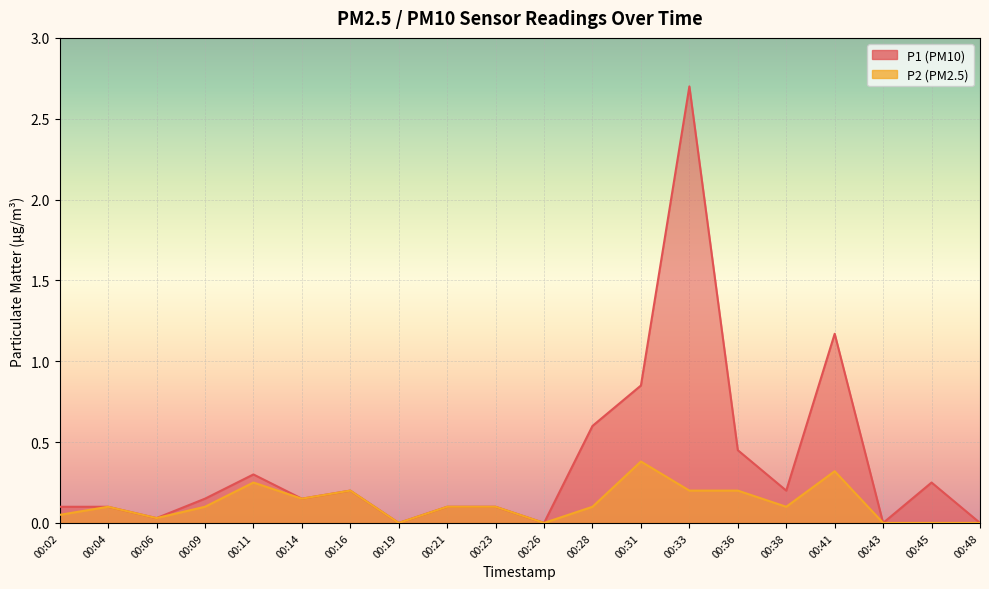

The value of P1 at 00:48 is -0.9. True or false?

False